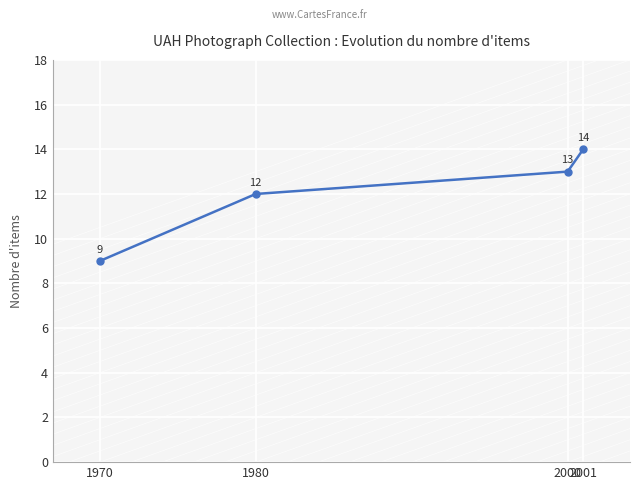

What is the average value?

12